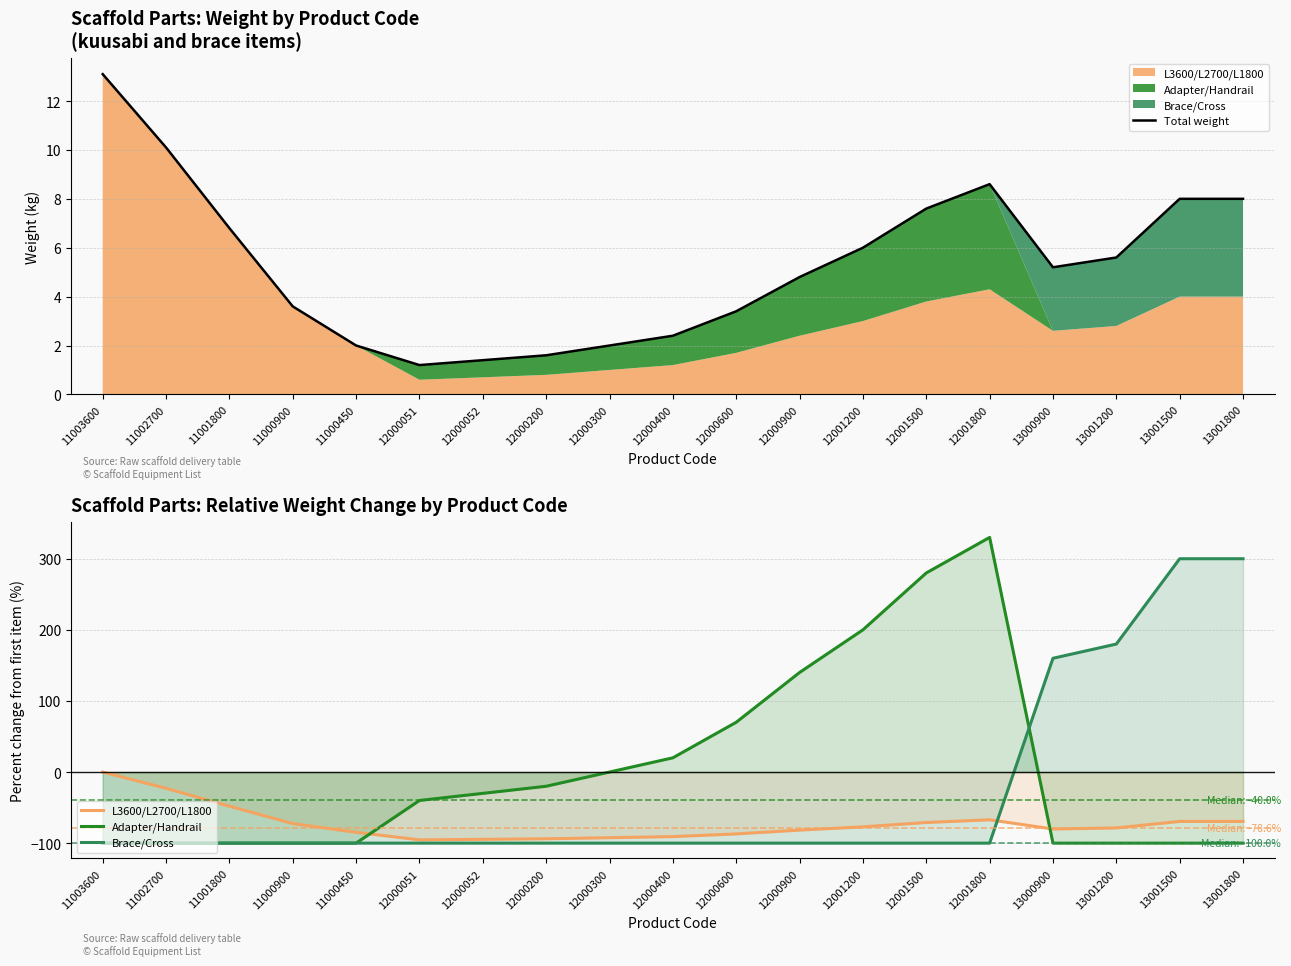

Between which two adjacent categories do Adapter/Handrail and Brace/Cross first intersect?

12001800 and 13000900